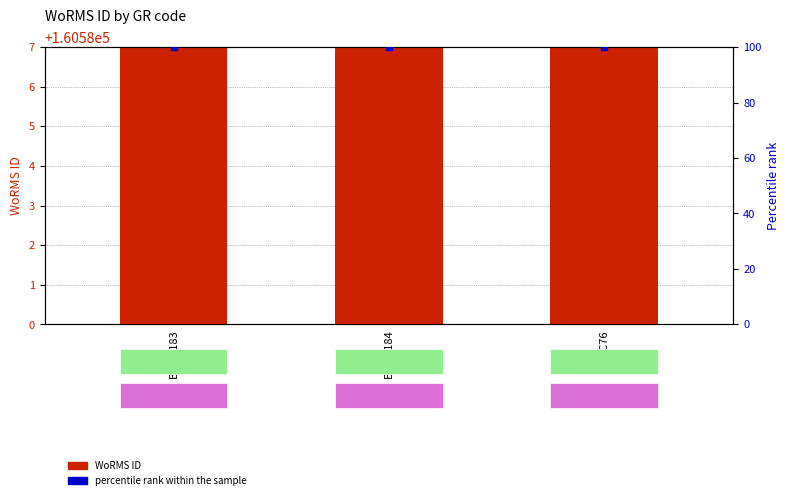

What are all the series names shown in the legend?

WoRMS ID, percentile rank within the sample